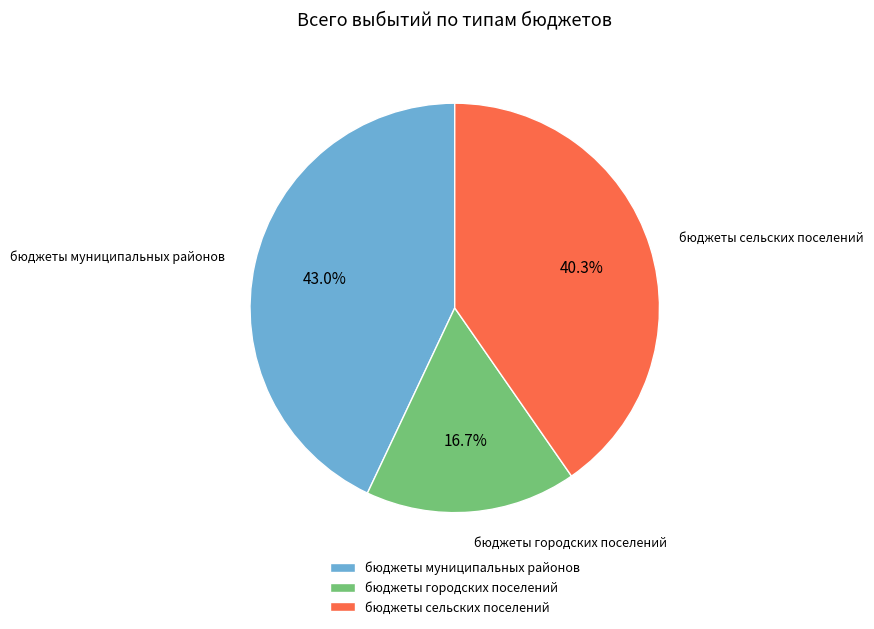

To the nearest percent, what is the average slice percentage?

33%